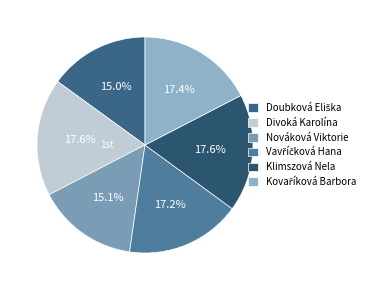

To the nearest percent, what portion does Vavříčková Hana represent?

17%